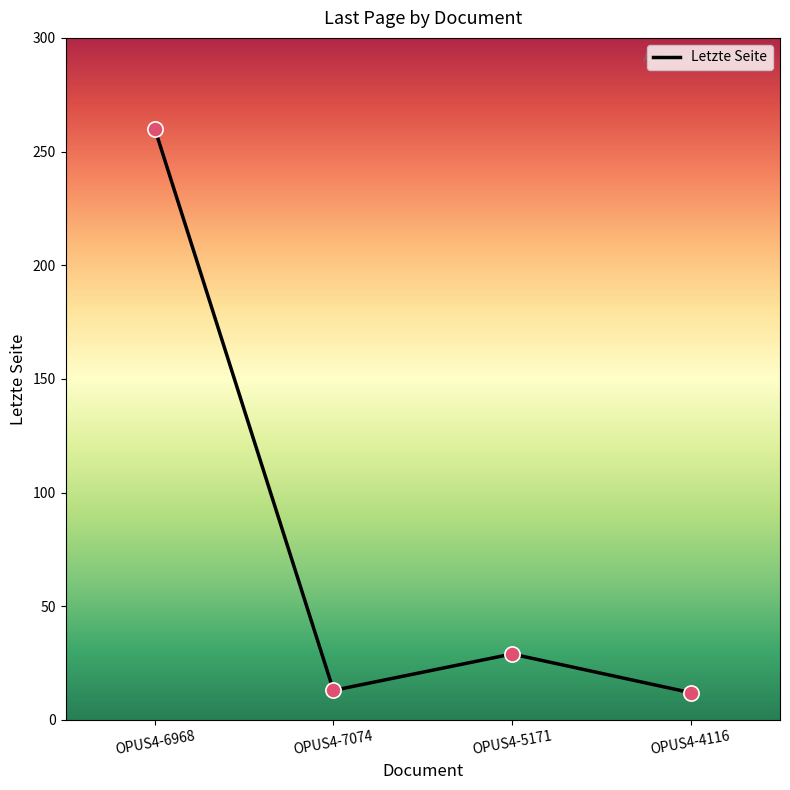

Which has a higher value, OPUS4-6968 or OPUS4-4116?

OPUS4-6968